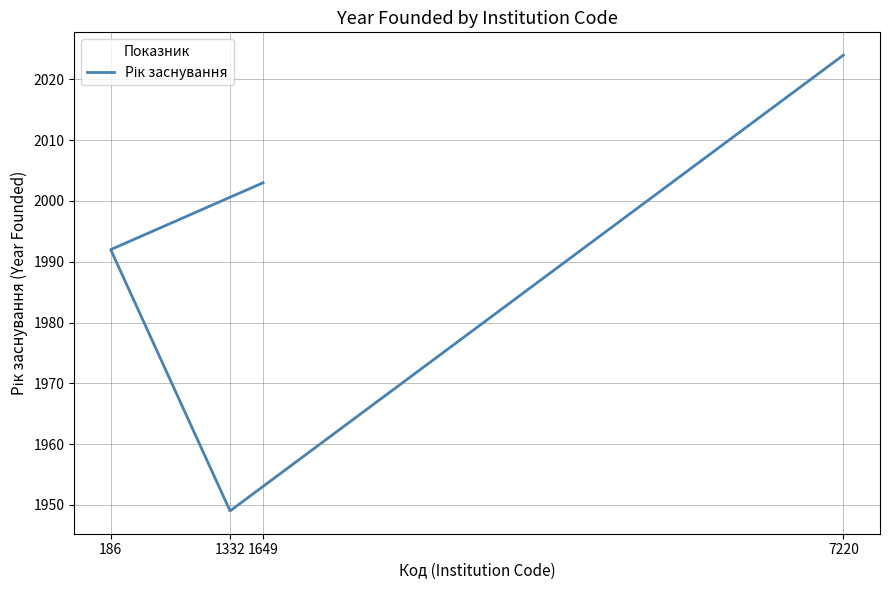

What is the difference between the values at 1649 and 1332?

54